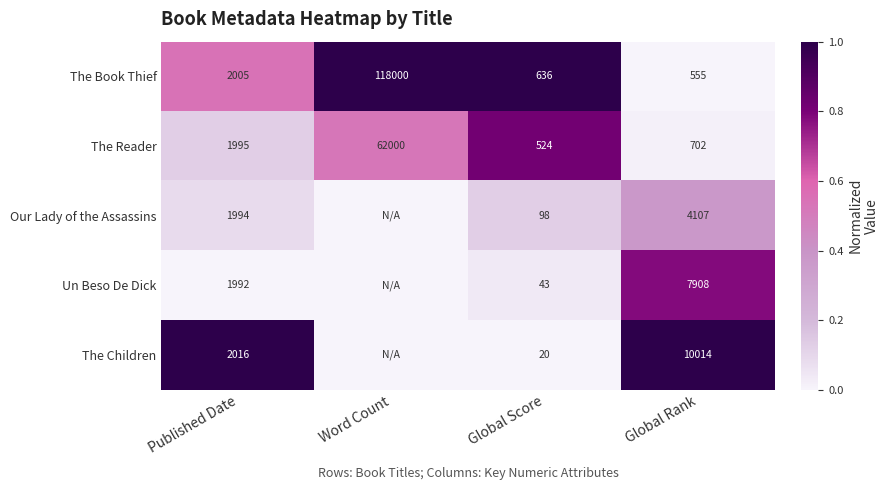

True or false: The Reader has a value of 183 at Global Rank.

False